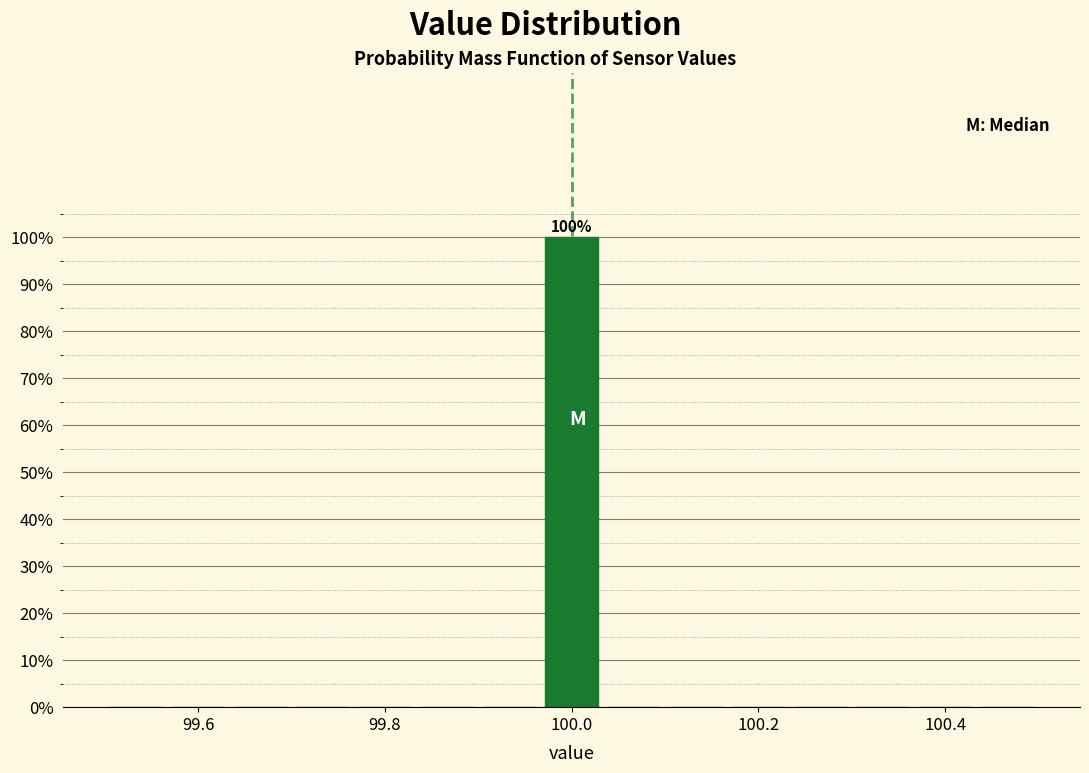

Read against the x-axis, roughly where is the centre of the tallest bar?

100.00